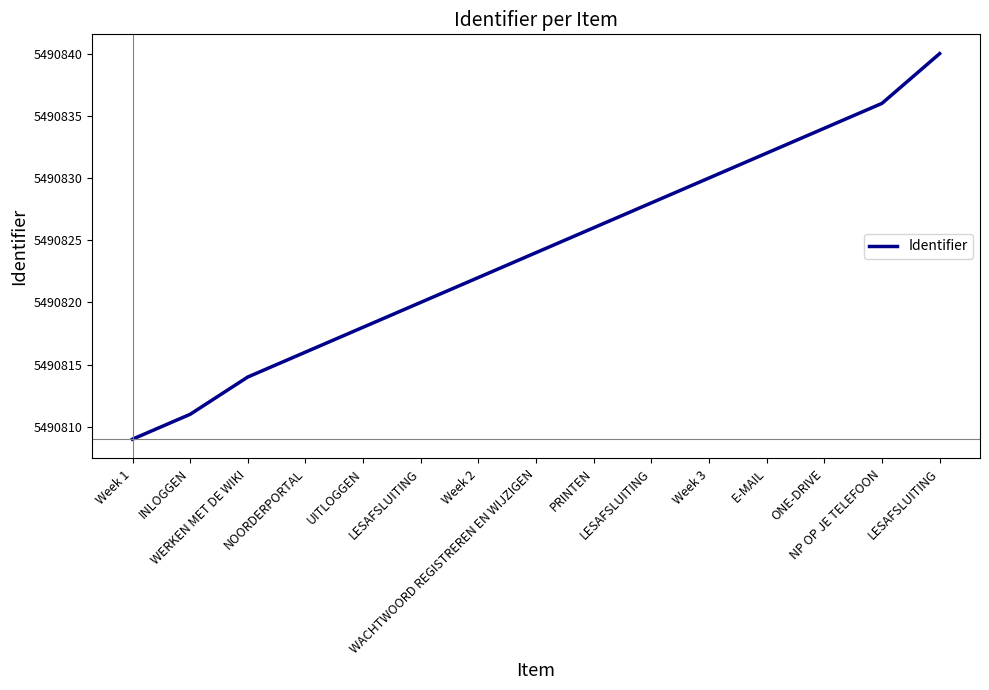

How many lines are shown in the chart?

1